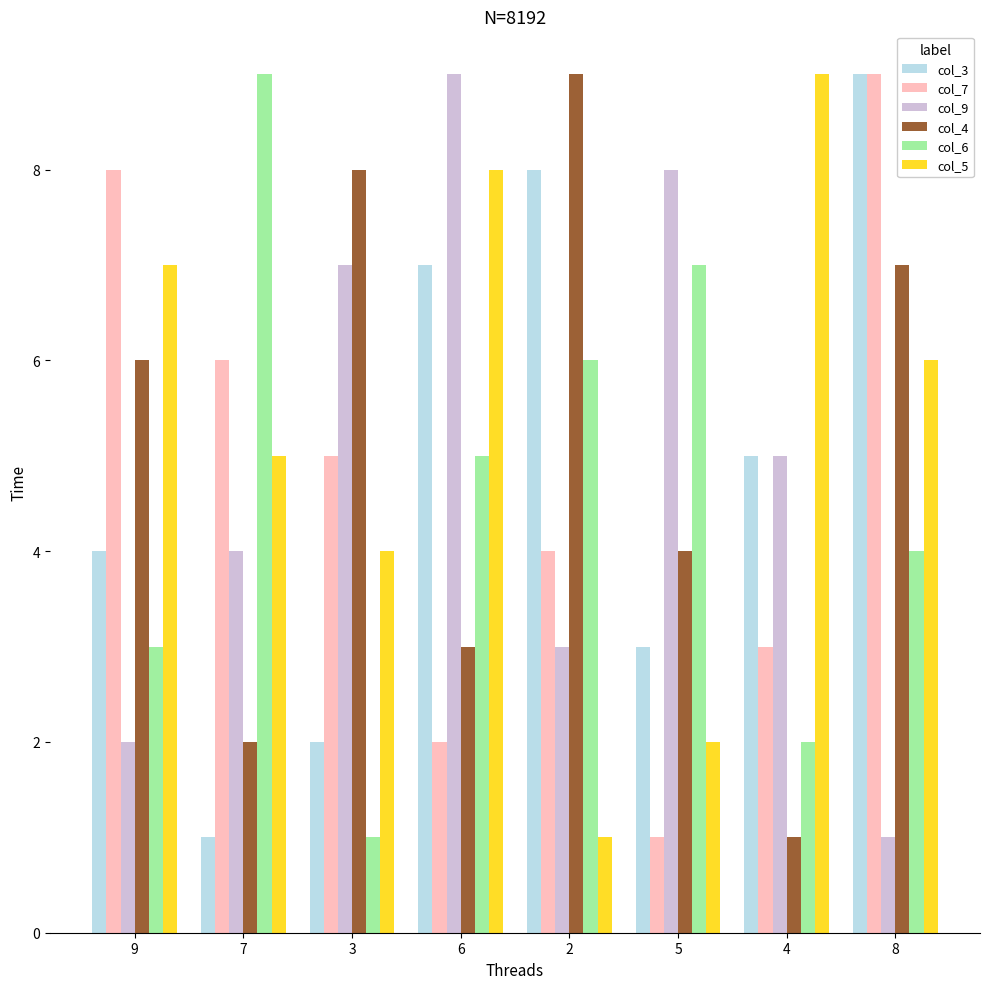

What is the smallest value displayed?

1